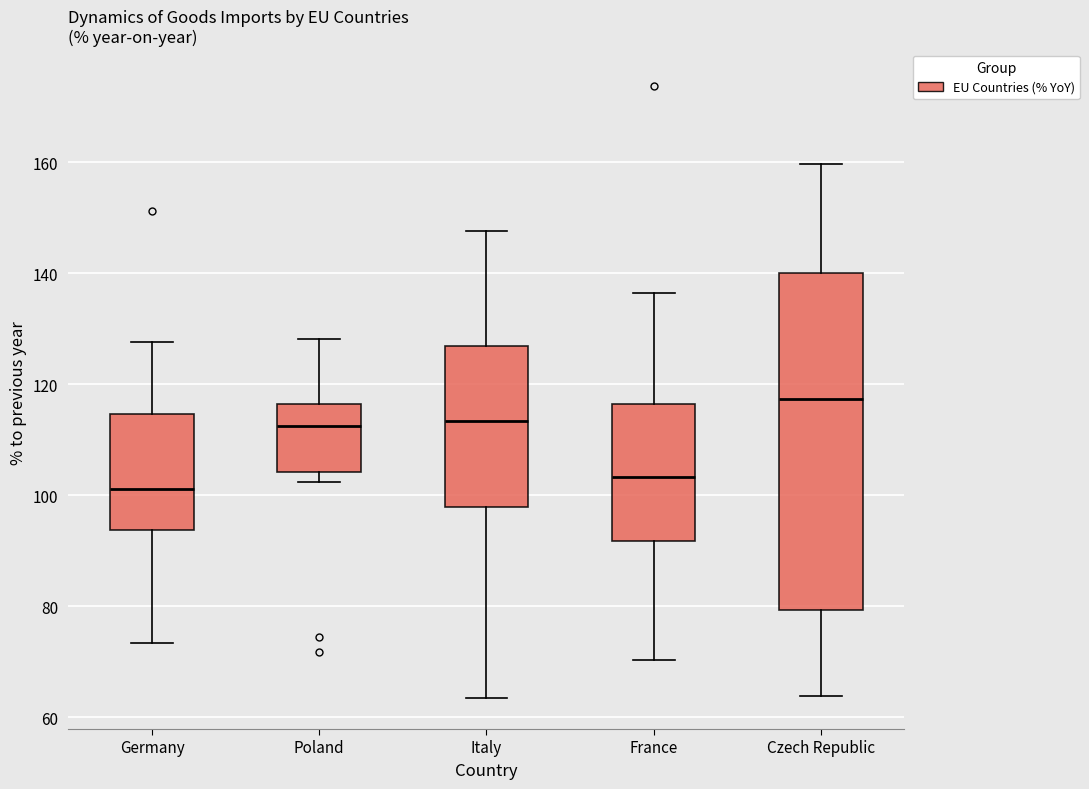

Reading left to right, transcribe this box plot: for each box, give where its median line is, the range the box spans, and where its two whiskers end, as read against the y-axis. The values are not printed on the chart, so give them approximately, as read against the axis.

Germany: median 102, box 94 to 114, whiskers 74 to 128
Poland: median 112, box 104 to 116, whiskers 102 to 128
Italy: median 114, box 98 to 126, whiskers 64 to 148
France: median 104, box 92 to 116, whiskers 70 to 136
Czech Republic: median 118, box 80 to 140, whiskers 64 to 160